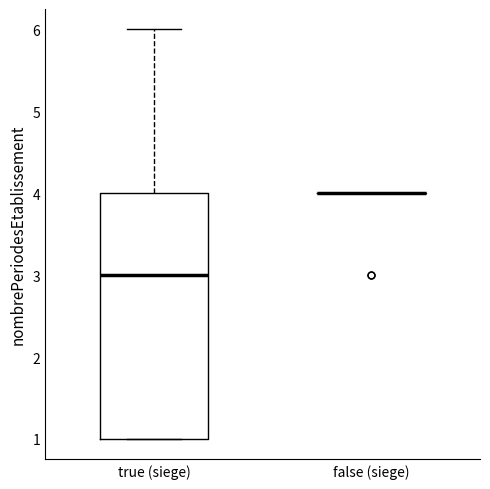

Reading left to right, read every box against the y-axis: the position of its median line, the range the box covers, and the ends of its whiskers. The values are not printed on the chart, so give them approximately, as read against the axis.

true (siege): median 3, box 1 to 4, whiskers 1 to 6
false (siege): box collapsed to a line at 4, whiskers 4 to 4